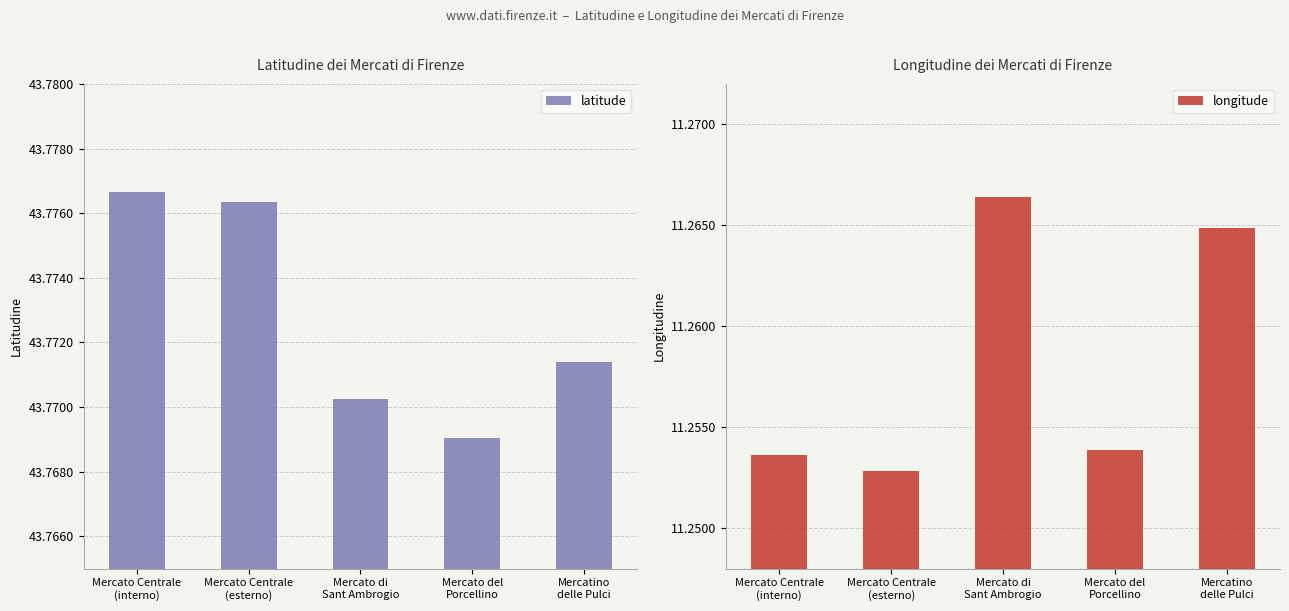

What is the spread (max minus min) of values at Mercatino
delle Pulci?

32.5